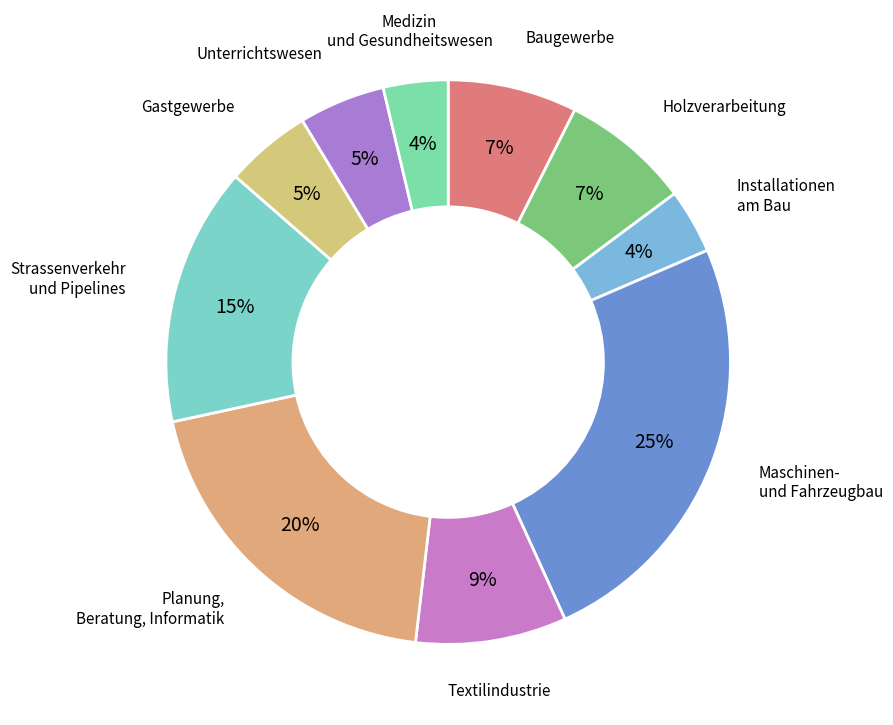

What is the ratio of the value at Gastgewerbe to the value at Strassenverkehr und Pipelines?

0.3